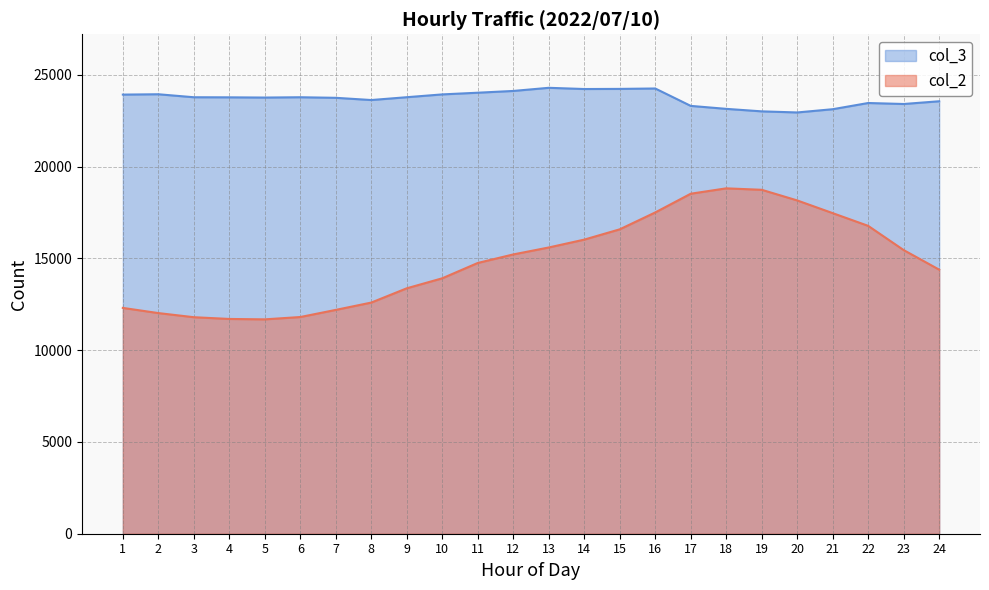

The value of col_2 at 20 is 18161. True or false?

True